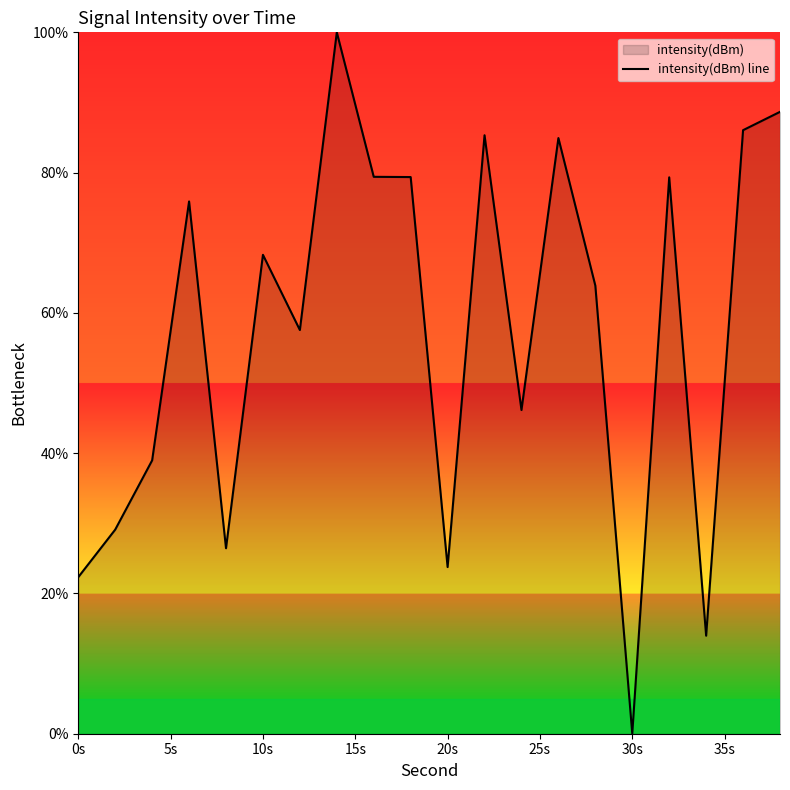

What is the change in value from 10s to 30s?

-68.3